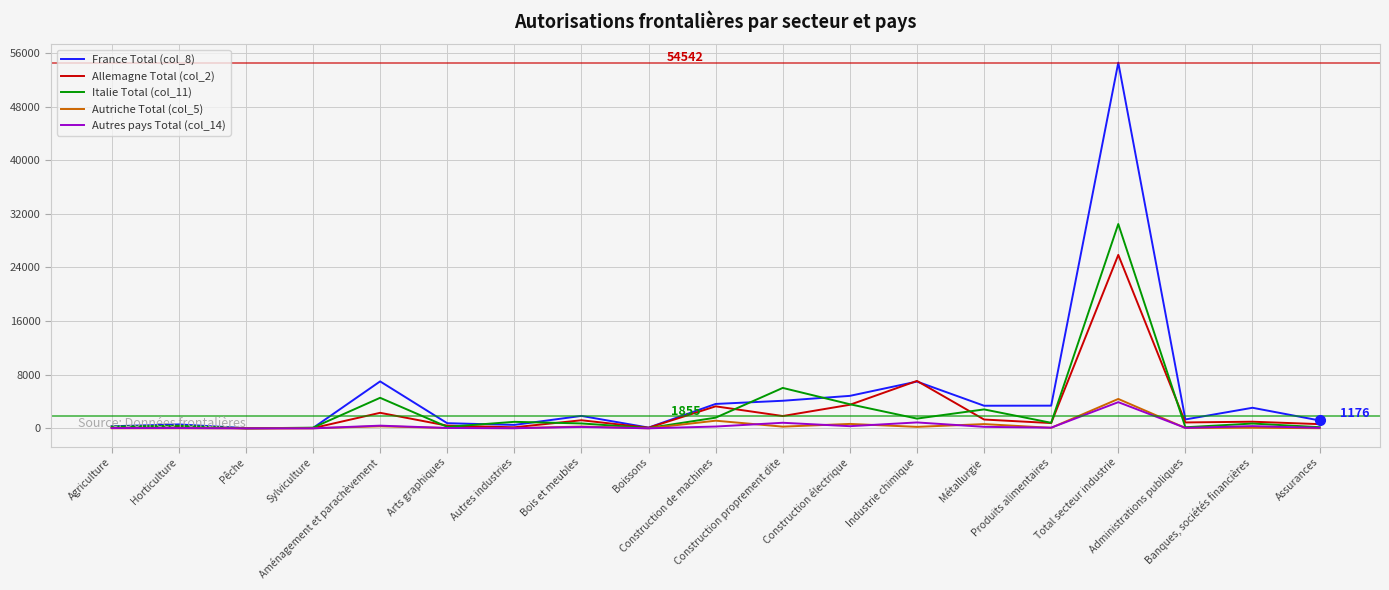

What is the maximum value shown in the chart?

54542